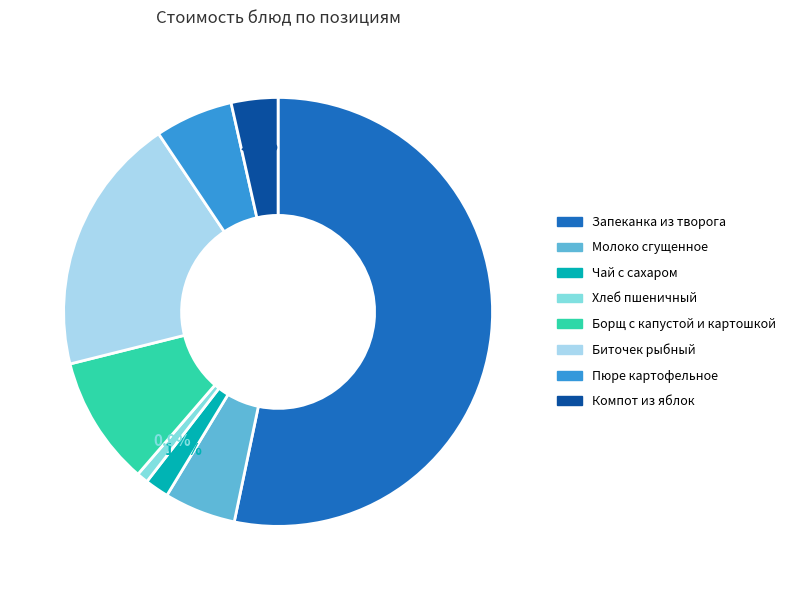

Which slice is the largest?

Запеканка из творога